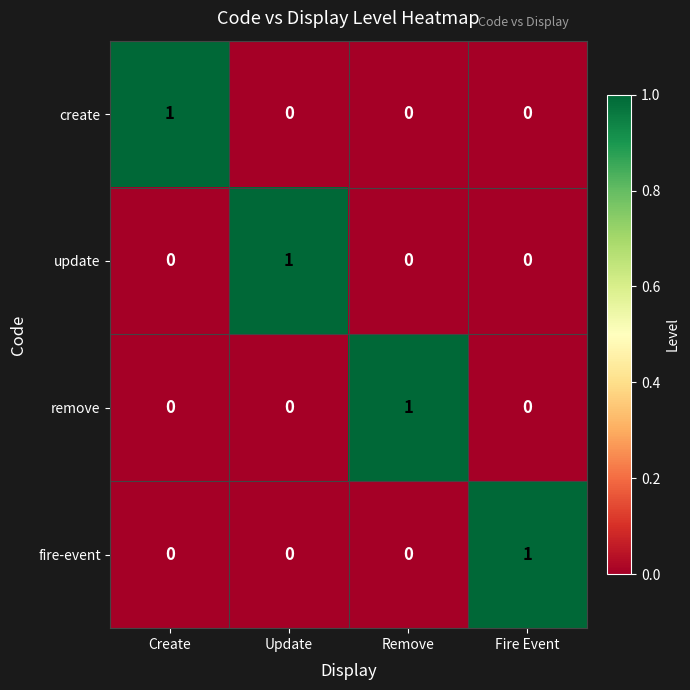

What is the difference between the highest and lowest values at Update?

1